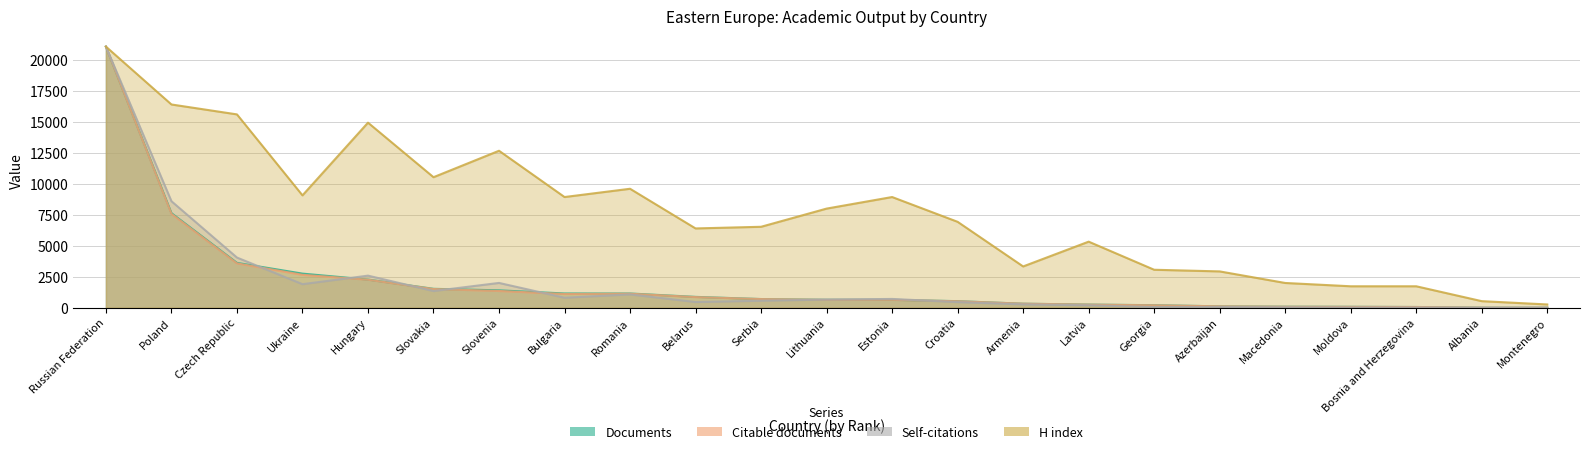

How many interior local peaks does the Citable documents series have?

2